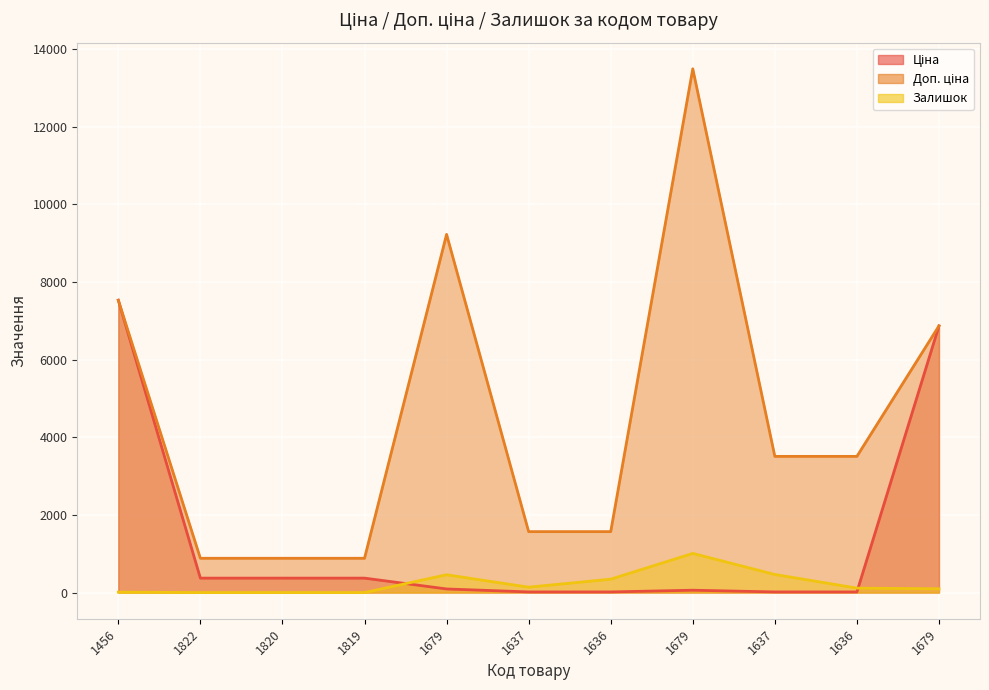

Between which two adjacent categories do Ціна and Залишок first intersect?

1819 and 1679